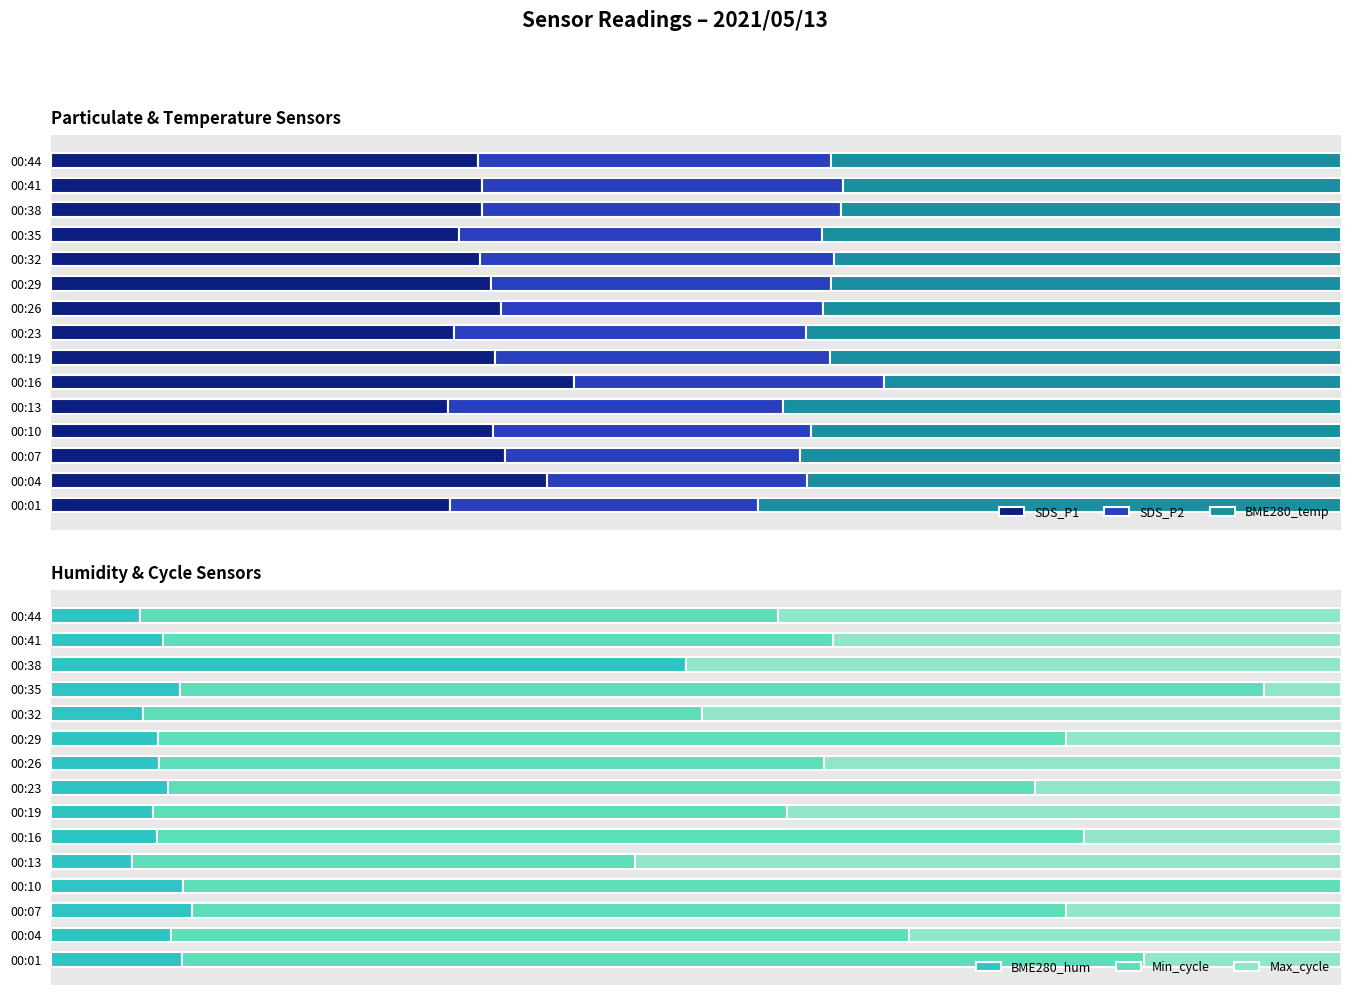

The value of Max_cycle at 00:26 is 64.0. True or false?

False